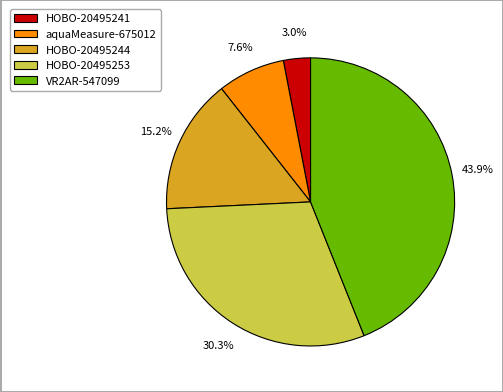

The VR2AR-547099 slice represents 44% of the pie. True or false?

True